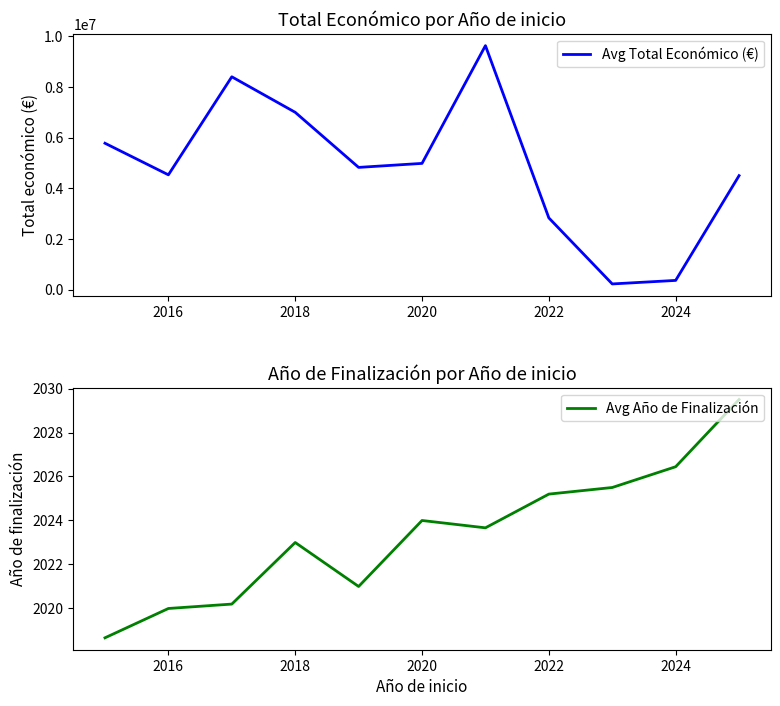

Is it true that Avg Año de Finalización equals 2023.0 at 2018?

True